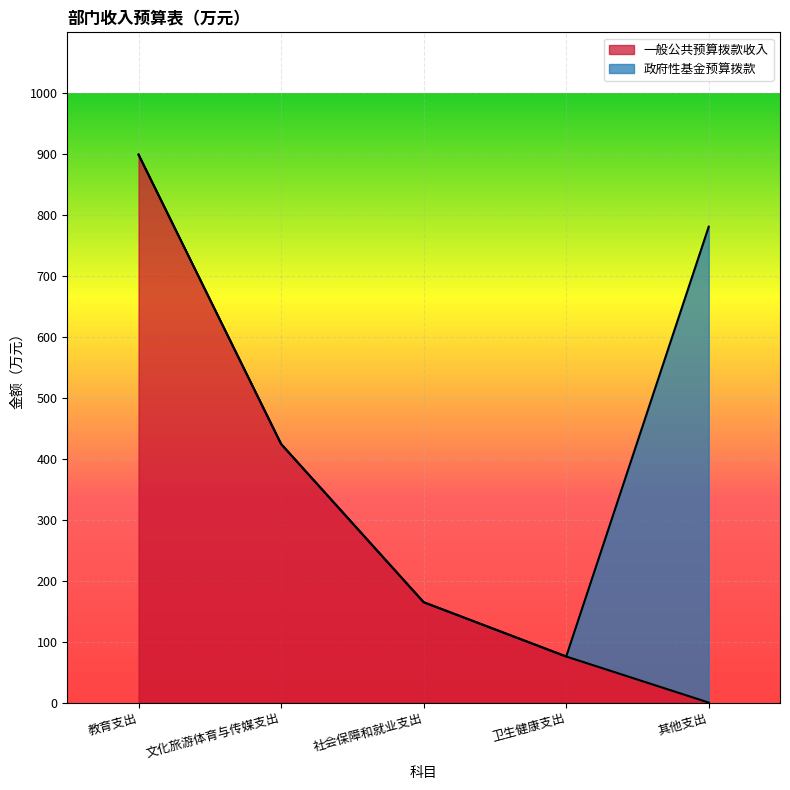

How many lines are shown in the chart?

2